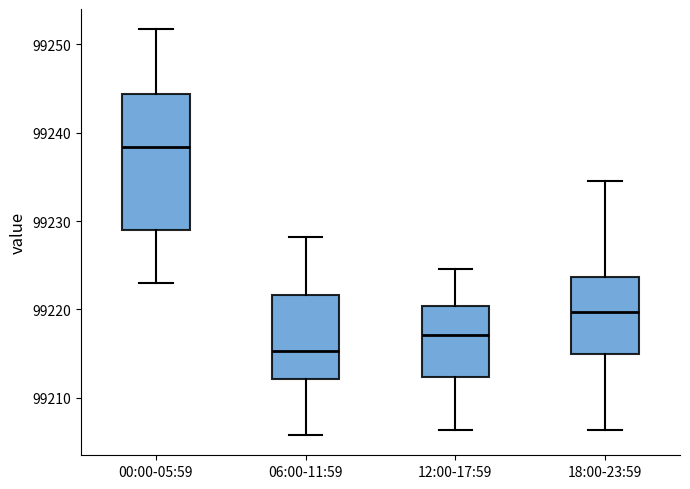

Reading left to right, read every box against the y-axis: the position of its median line, the range the box covers, and the ends of its whiskers. The values are not printed on the chart, so give them approximately, as read against the axis.

00:00-05:59: median 99238, box 99229 to 99244, whiskers 99223 to 99252
06:00-11:59: median 99215, box 99212 to 99222, whiskers 99206 to 99228
12:00-17:59: median 99217, box 99212 to 99220, whiskers 99206 to 99225
18:00-23:59: median 99220, box 99215 to 99224, whiskers 99206 to 99235